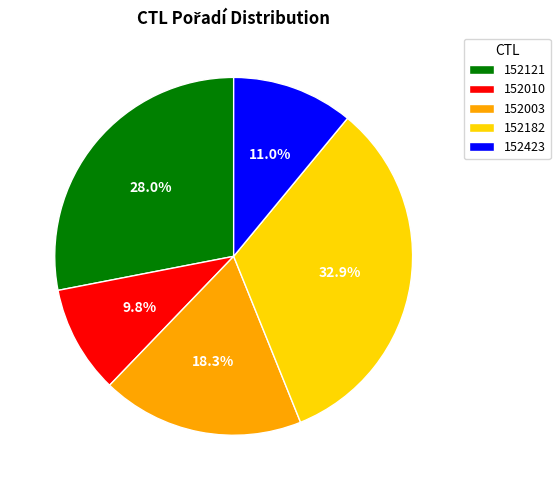

True or false: 152010 accounts for 1% of the total.

False